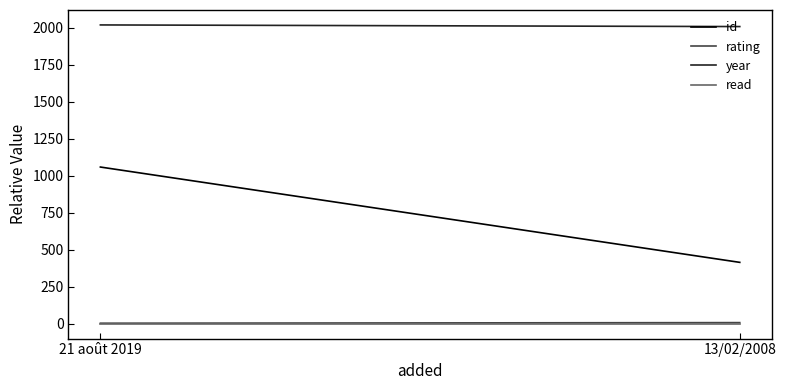

Which series has the largest total across all categories?

year